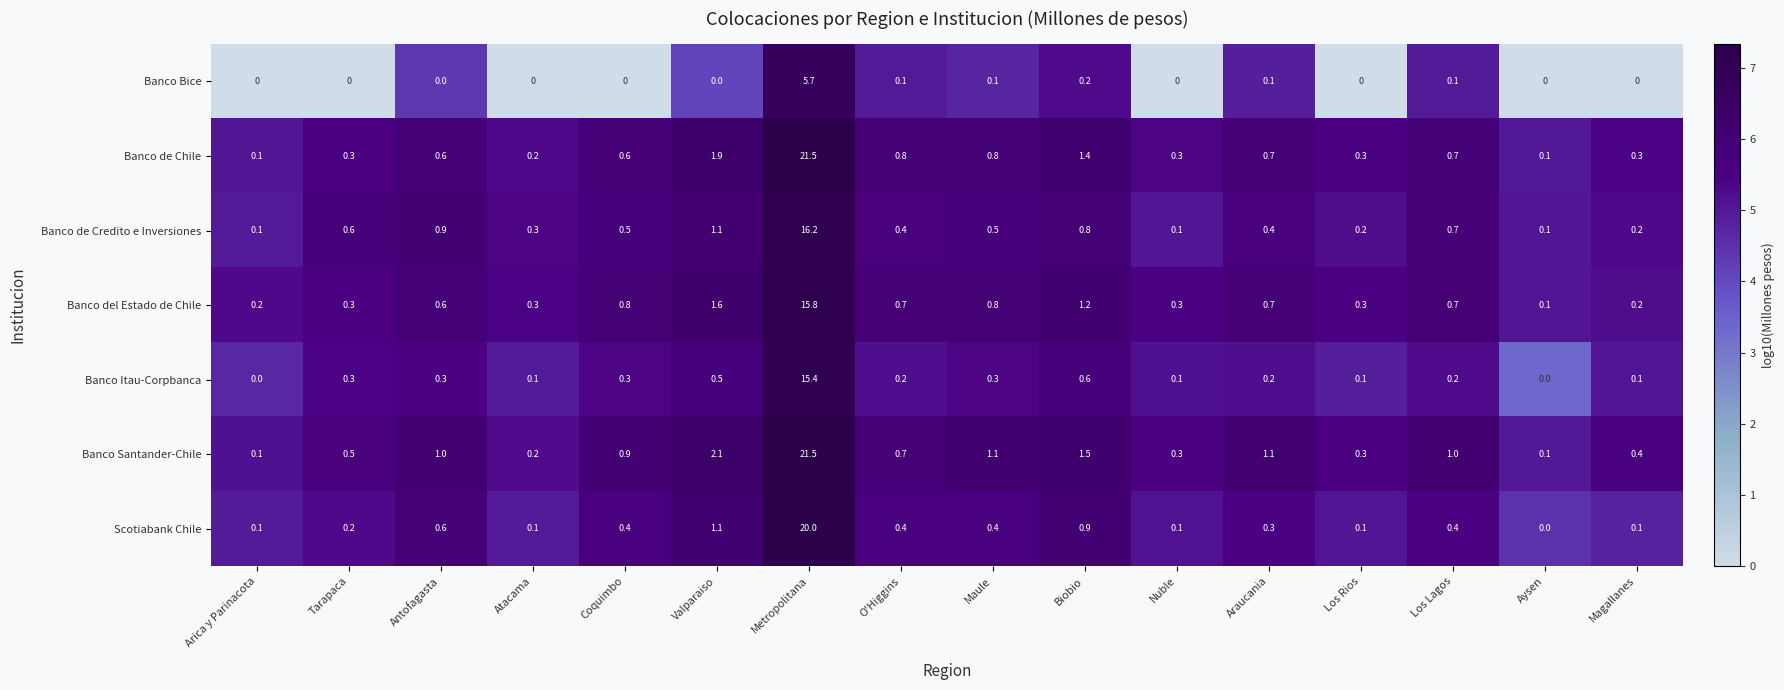

At which category is the sum across all series the highest?

Metropolitana